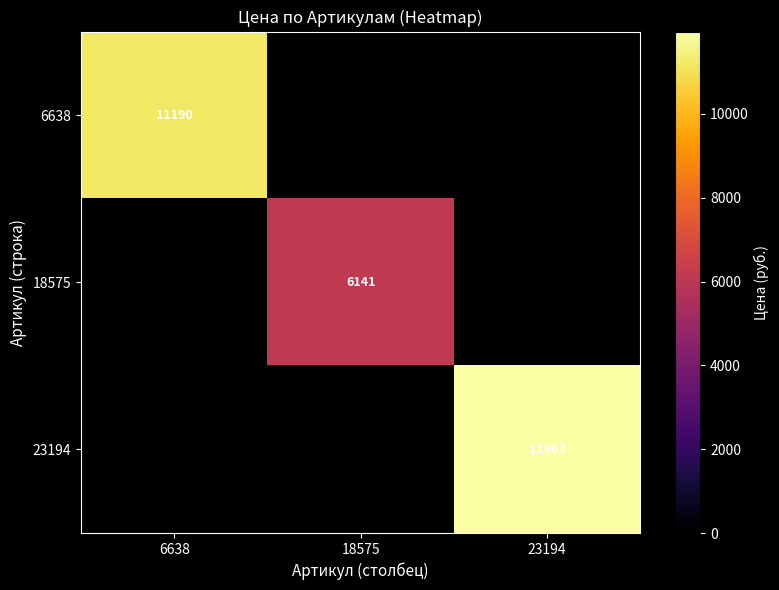

The 6638 series shows 4173 at 6638. True or false?

False